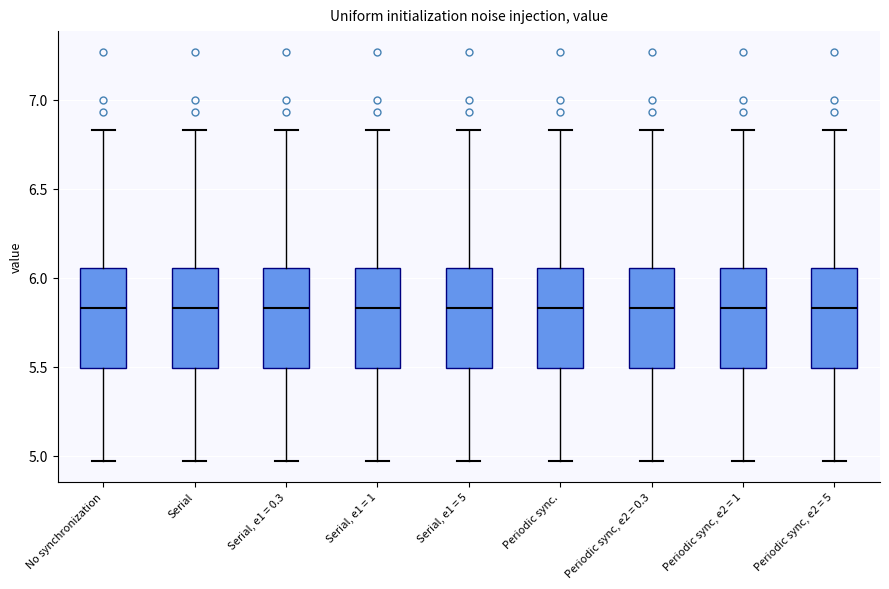

Reading left to right, read every box against the y-axis: the position of its median line, the range the box covers, and the ends of its whiskers. The values are not printed on the chart, so give them approximately, as read against the axis.

No synchronization: median 5.85, box 5.50 to 6.05, whiskers 4.95 to 6.85
Serial: median 5.85, box 5.50 to 6.05, whiskers 4.95 to 6.85
Serial, e1 = 0.3: median 5.85, box 5.50 to 6.05, whiskers 4.95 to 6.85
Serial, e1 = 1: median 5.85, box 5.50 to 6.05, whiskers 4.95 to 6.85
Serial, e1 = 5: median 5.85, box 5.50 to 6.05, whiskers 4.95 to 6.85
Periodic sync.: median 5.85, box 5.50 to 6.05, whiskers 4.95 to 6.85
Periodic sync, e2 = 0.3: median 5.85, box 5.50 to 6.05, whiskers 4.95 to 6.85
Periodic sync, e2 = 1: median 5.85, box 5.50 to 6.05, whiskers 4.95 to 6.85
Periodic sync, e2 = 5: median 5.85, box 5.50 to 6.05, whiskers 4.95 to 6.85